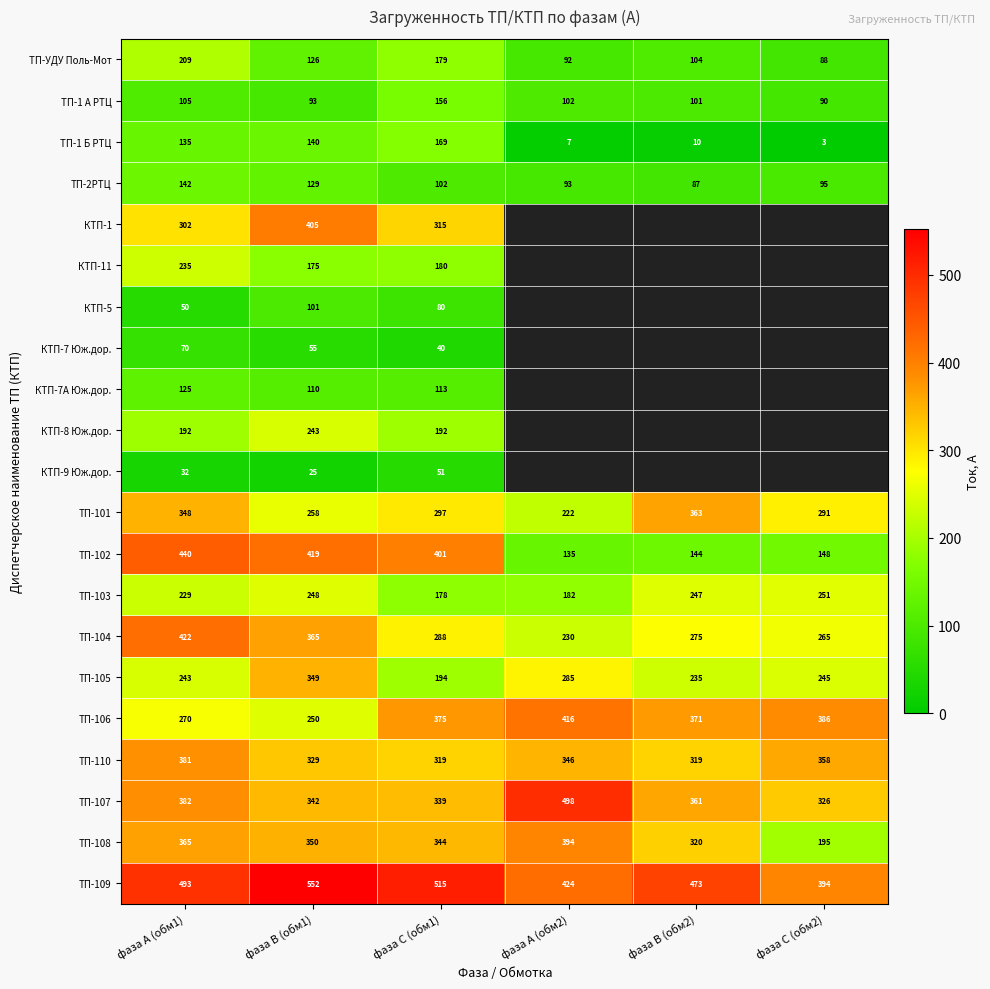

Rank the categories by ТП-2РТЦ value from highest to lowest.

фаза А (обм1), фаза В (обм1), фаза С (обм1), фаза С (обм2), фаза А (обм2), фаза В (обм2)